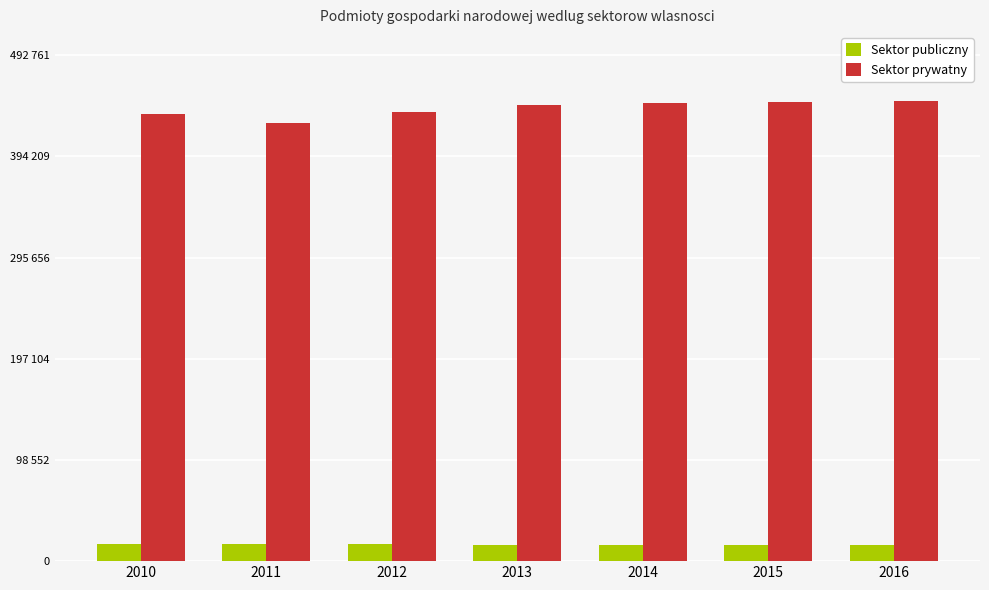

Is it true that Sektor prywatny equals 136813 at 2010?

False